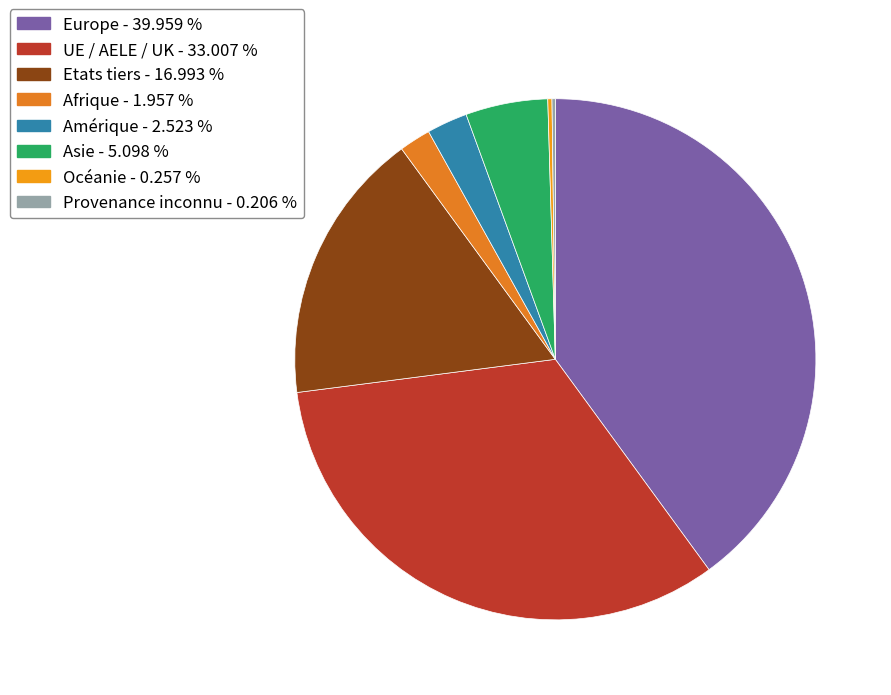

Does Asie account for over 50% of the chart?

No